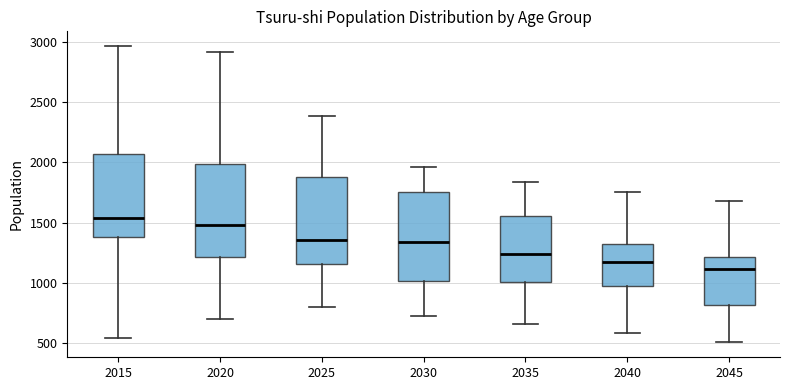

Which box has the lowest median line?

2045